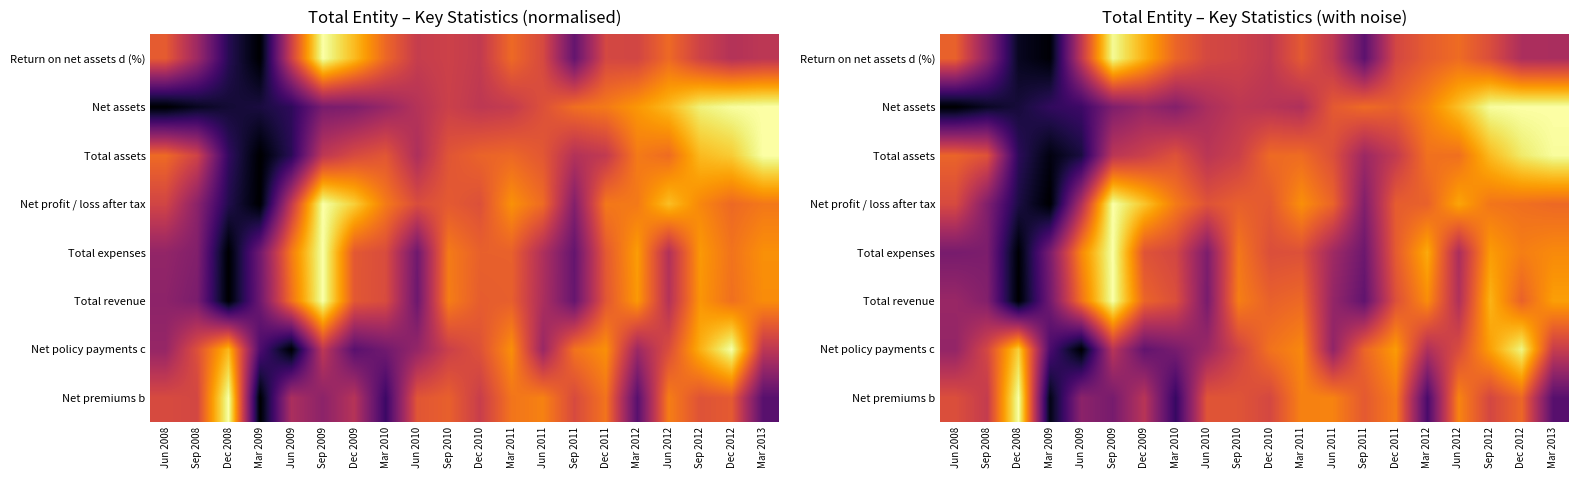

The Net premiums b series shows 0.5 at Sep 2008. True or false?

True